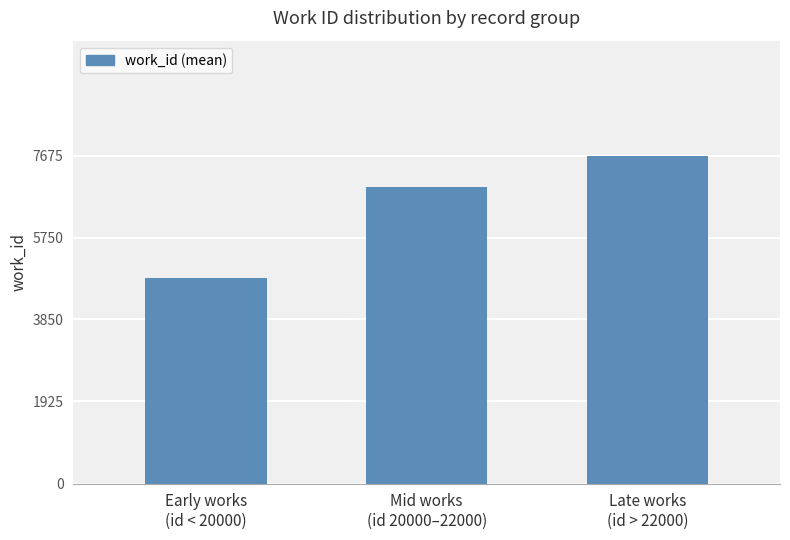

Reading left to right, list all the values displayed in this chart.

4814.5	6935.0	7676.0